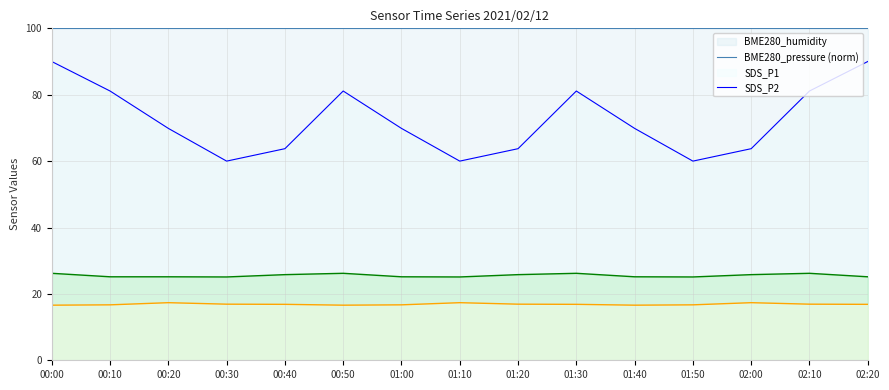

The value of BME280_pressure at 00:40 is 63.7. True or false?

True